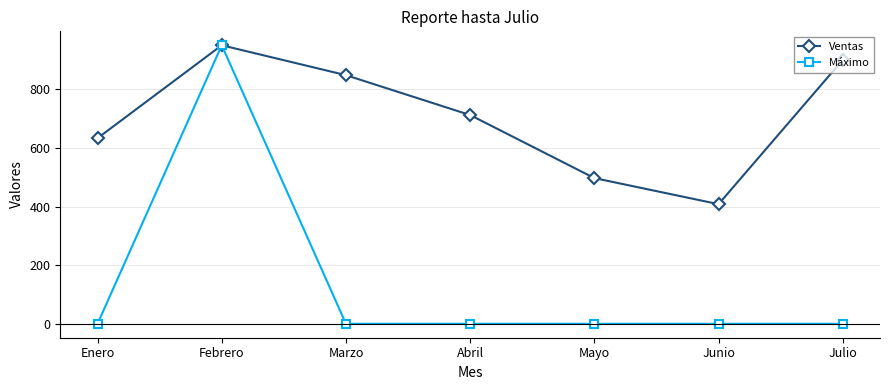

Count the number of categories in the chart.

7